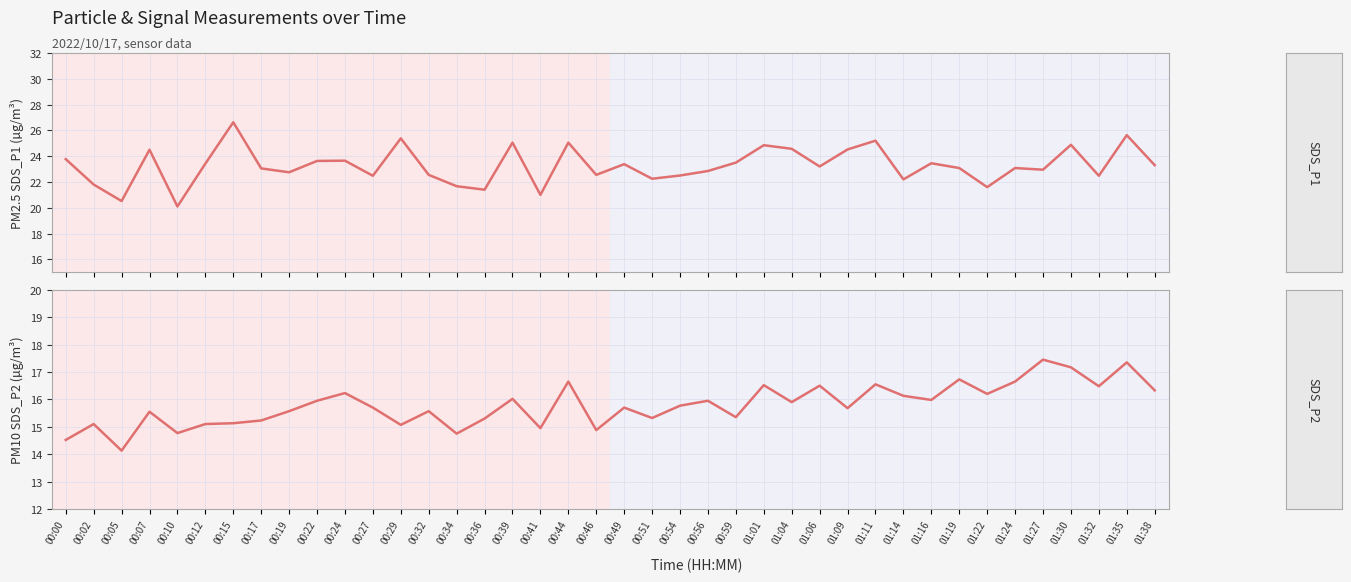

How many lines are shown in the chart?

2